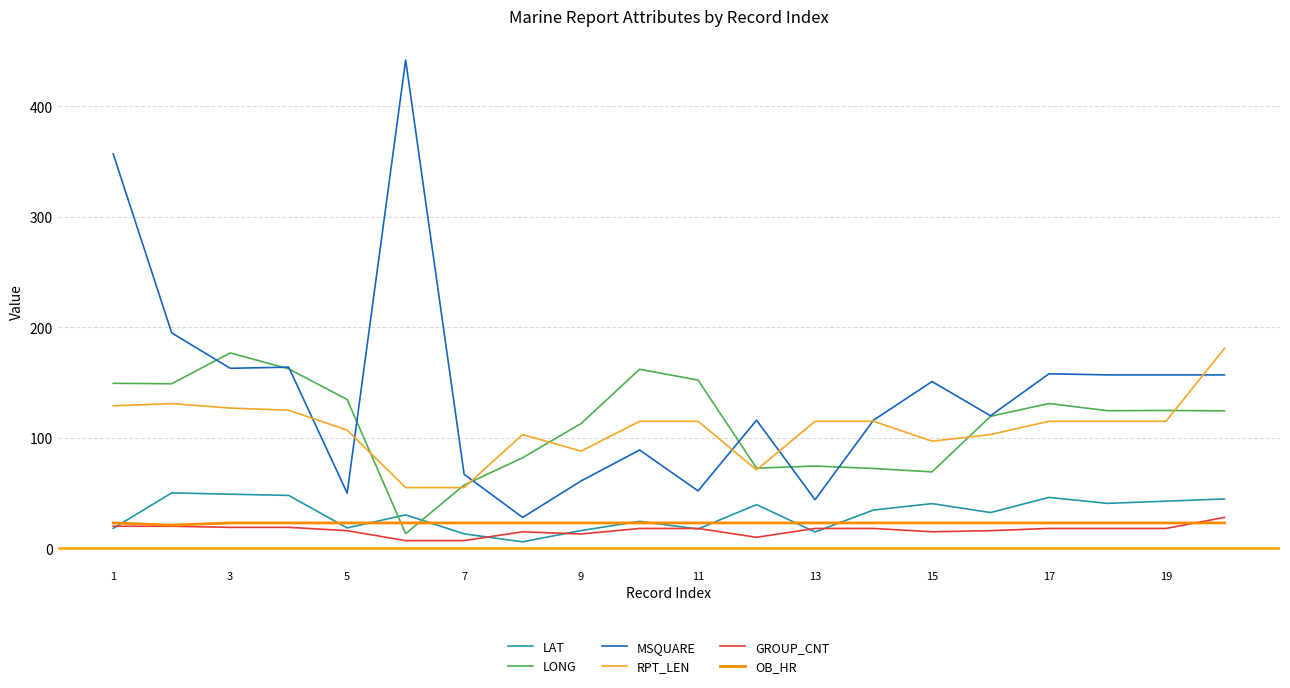

What is the maximum value for LAT?

50.2